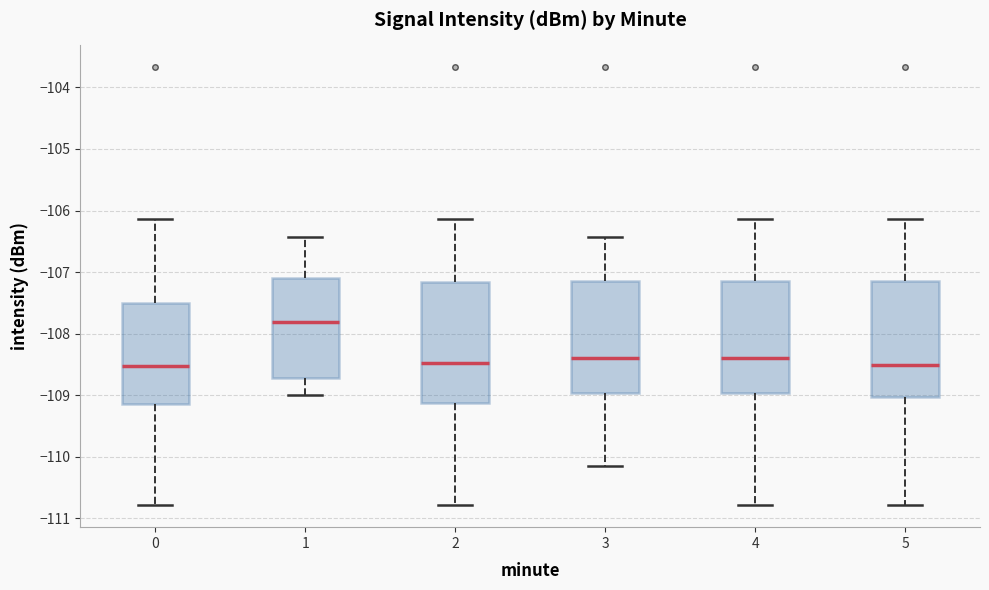

Which box's median line is the highest?

1